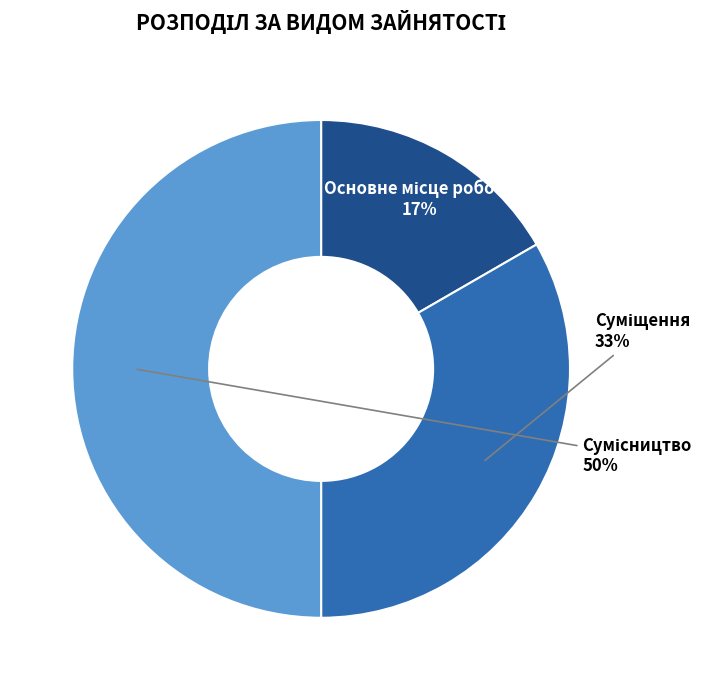

To the nearest percent, what is the average slice percentage?

33%